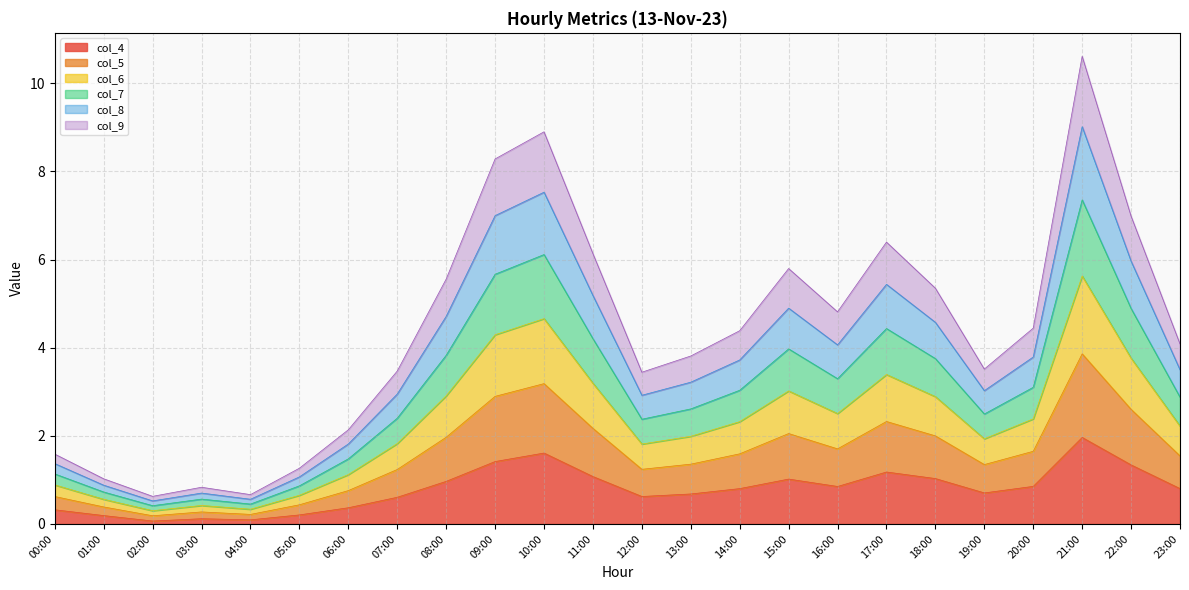

What is the highest value of the col_4 series?

2.0